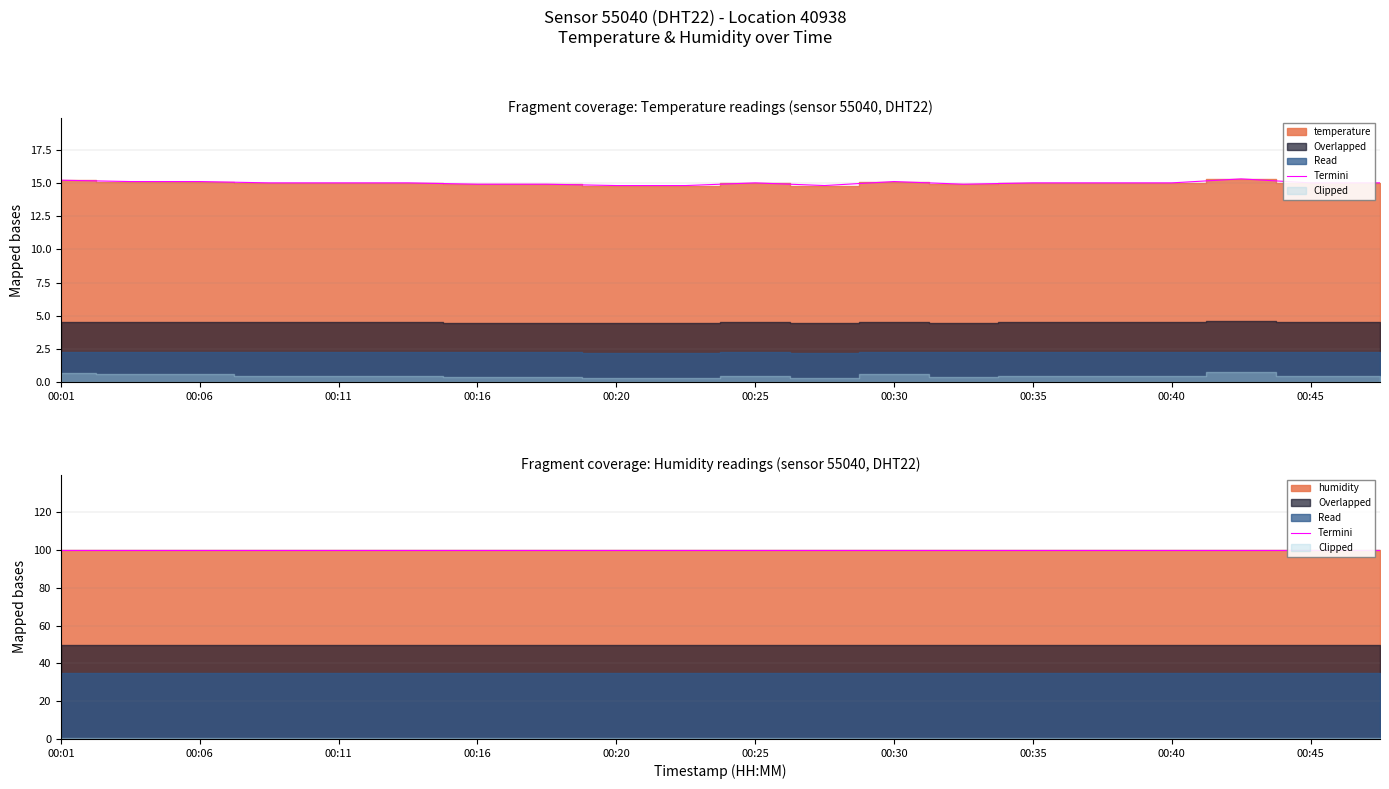

Reading left to right, list all the values displayed in this chart.

00:01=15.2	00:03=15.1	00:06=15.1	00:08=15.0	00:11=15.0	00:13=15.0	00:16=14.9	00:18=14.9	00:20=14.8	00:23=14.8	00:25=15.0	00:28=14.8	00:30=15.1	00:33=14.9	00:35=15.0	00:37=15.0	00:40=15.0	00:42=15.3	00:45=15.0	00:47=15.0